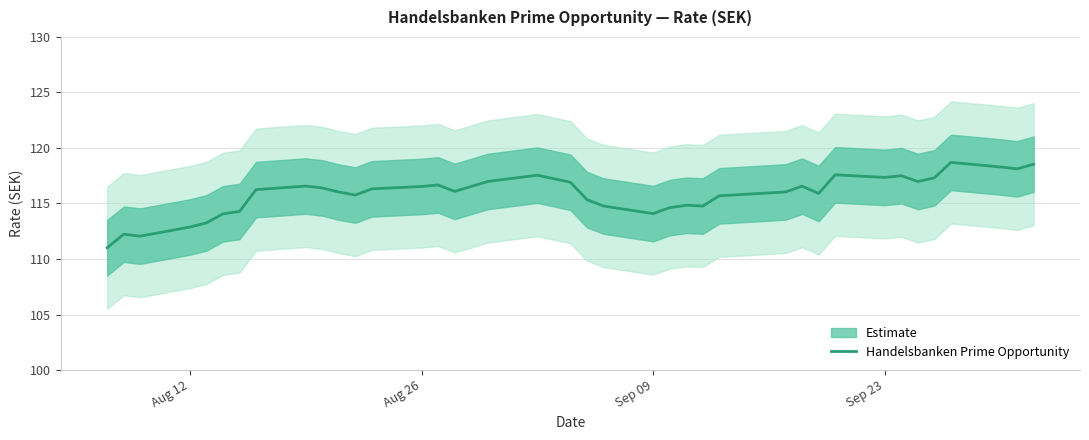

How many interior local valleys (lower than both neighbors) does the data have?

9